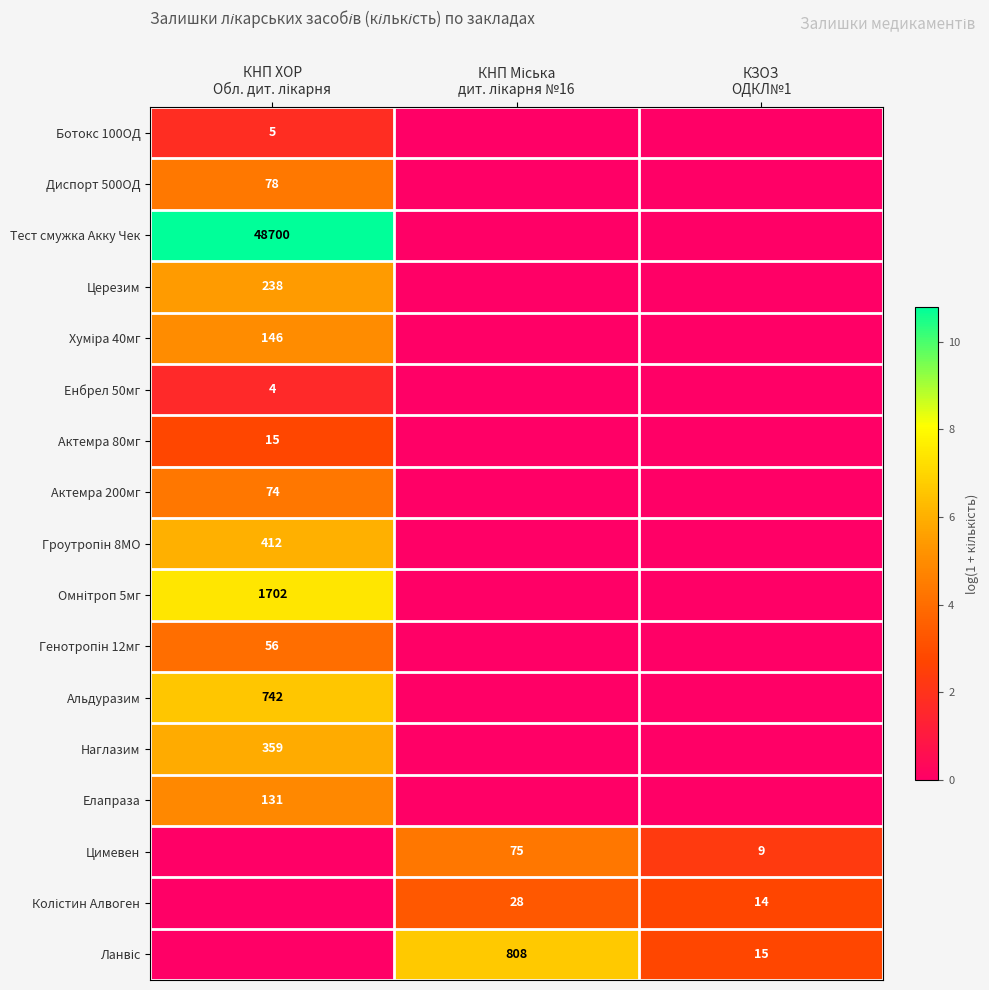

At which category is the sum across all series the highest?

КНП ХОР
Обл. дит. лікарня